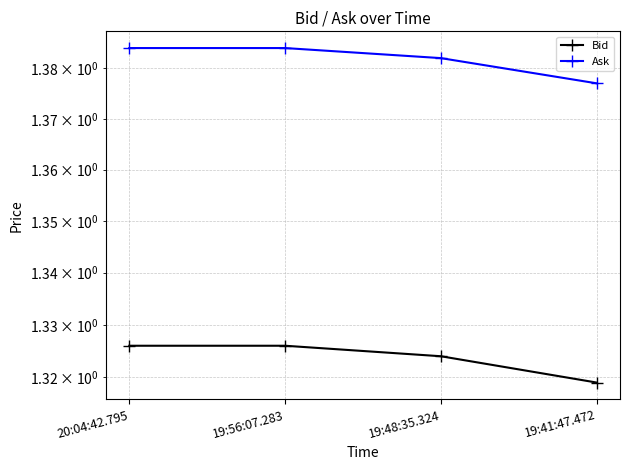

Reading right to left, extract all data points from this chart.

Bid: 1.3	1.3	1.3	1.3
Ask: 1.4	1.4	1.4	1.4